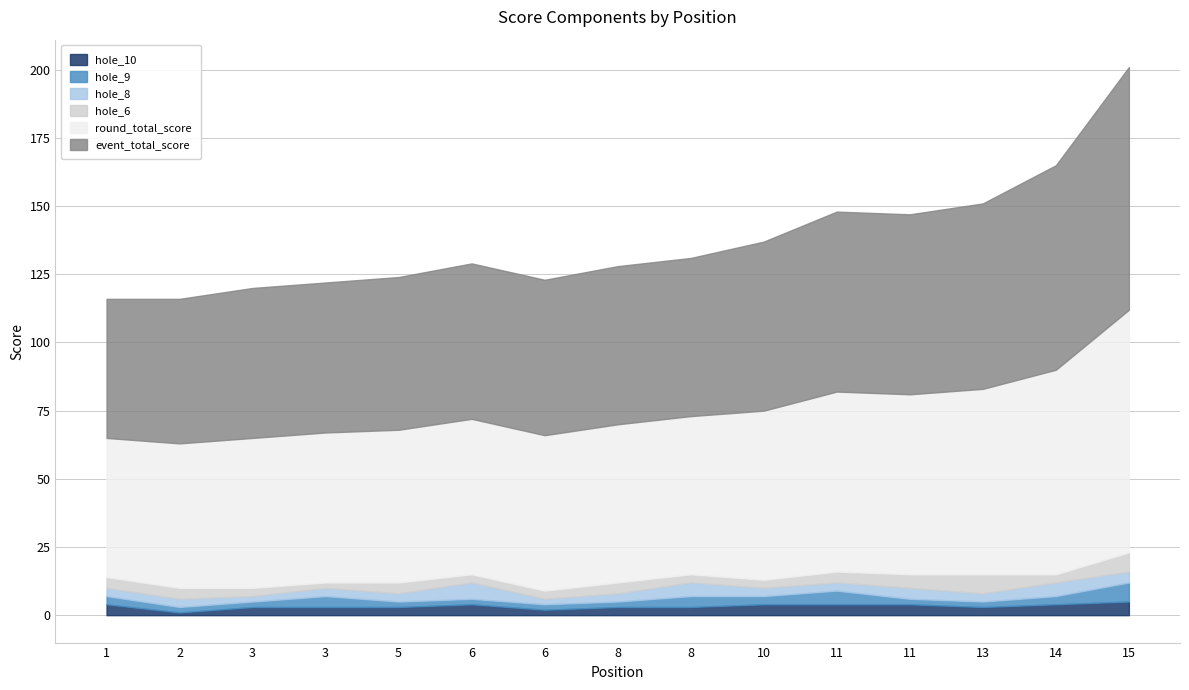

Reading left to right, extract all data points from this chart.

event_total_score: 51	53	55	55	56	57	57	58	58	62	66	66	68	75	89
round_total_score: 51	53	55	55	56	57	57	58	58	62	66	66	68	75	89
hole_6: 4	4	3	2	4	3	3	4	3	3	4	5	7	3	7
hole_8: 3	3	2	3	3	6	2	3	5	3	3	4	3	5	4
hole_9: 3	2	2	4	2	2	2	2	4	3	5	2	2	3	7
hole_10: 4	1	3	3	3	4	2	3	3	4	4	4	3	4	5